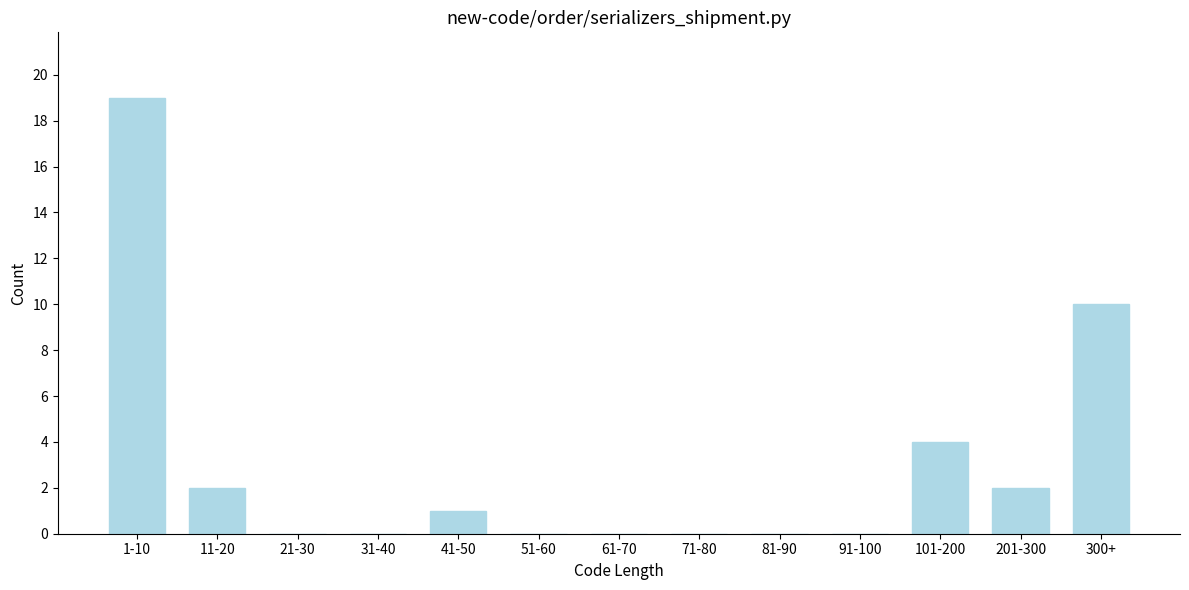

Reading left to right, transcribe all the data shown in this chart.

1-10=19	11-20=2	21-30=0	31-40=0	41-50=1	51-60=0	61-70=0	71-80=0	81-90=0	91-100=0	101-200=4	201-300=2	300+=10